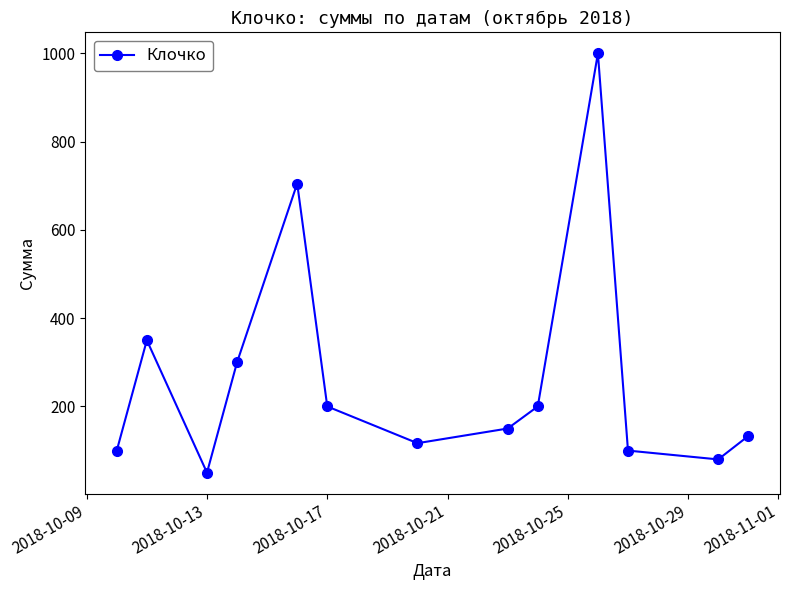

What is the sum of all values?

3484.8